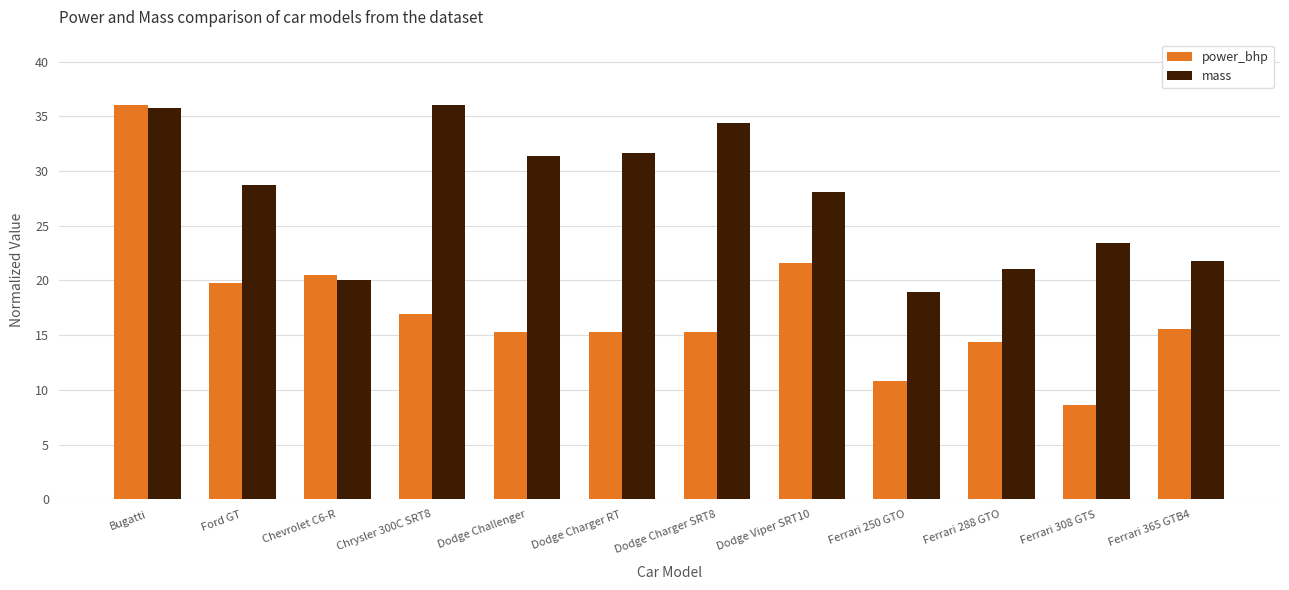

The value of mass at Dodge Viper SRT10 is 28.1. True or false?

True